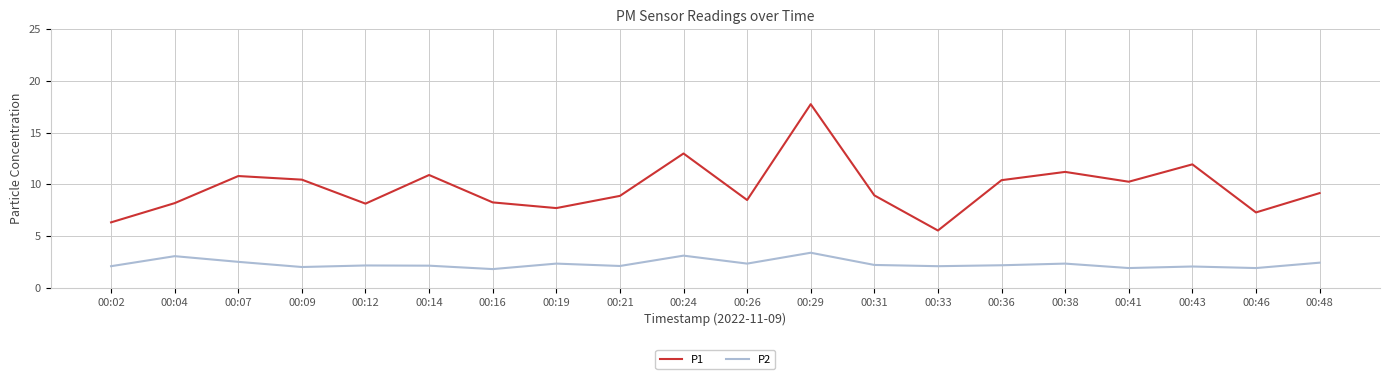

At which category is the sum across all series the highest?

00:29